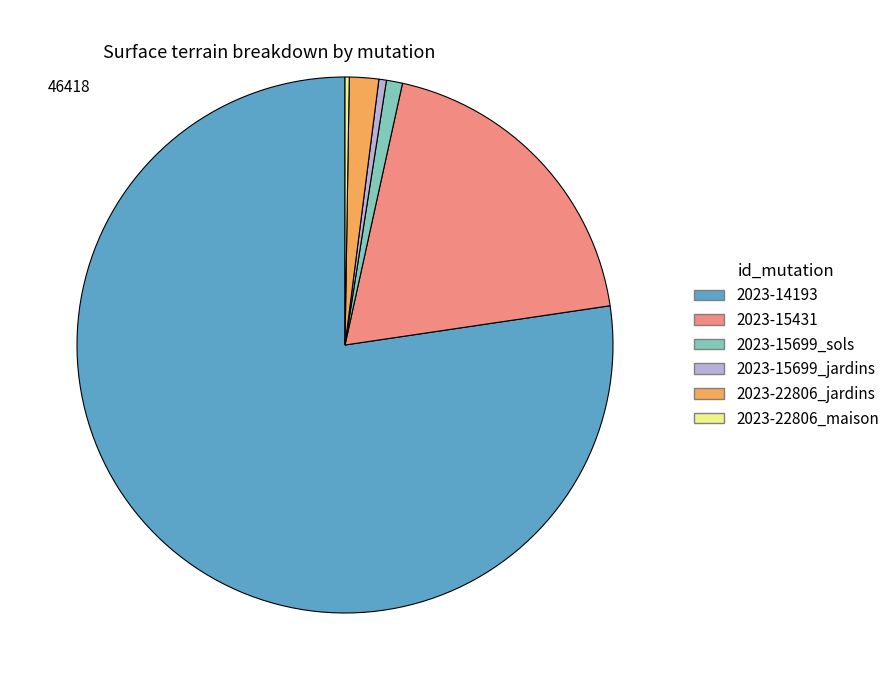

Combined, do 2023-14193 and 2023-15699_sols account for over 50%?

Yes